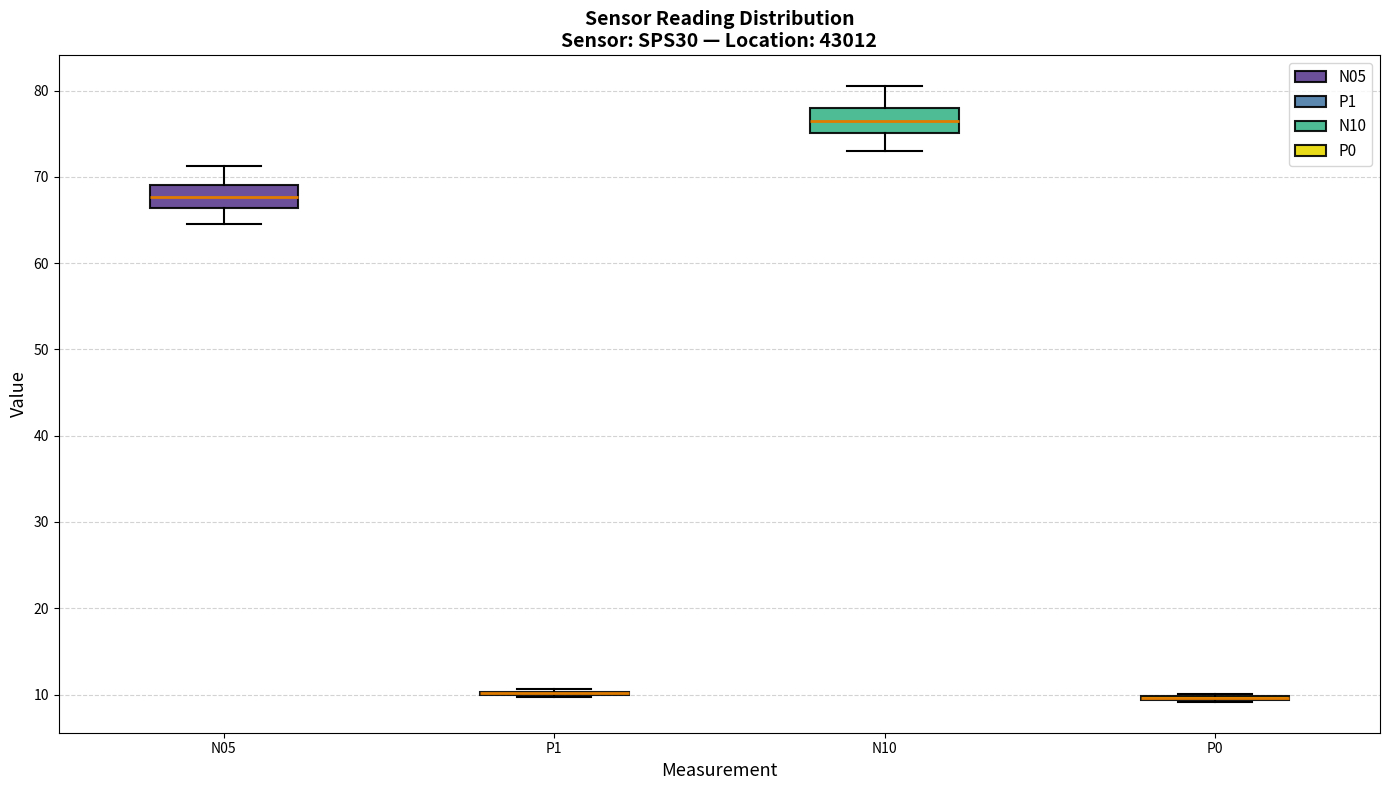

Reading left to right, read every box against the y-axis: the position of its median line, the range the box covers, and the ends of its whiskers. The values are not printed on the chart, so give them approximately, as read against the axis.

N05: median 68, box 66 to 69, whiskers 65 to 71
P1: box collapsed to a line at 10, whiskers 10 to 11
N10: median 76, box 75 to 78, whiskers 73 to 81
P0: box collapsed to a line at 10, whiskers 9 to 10